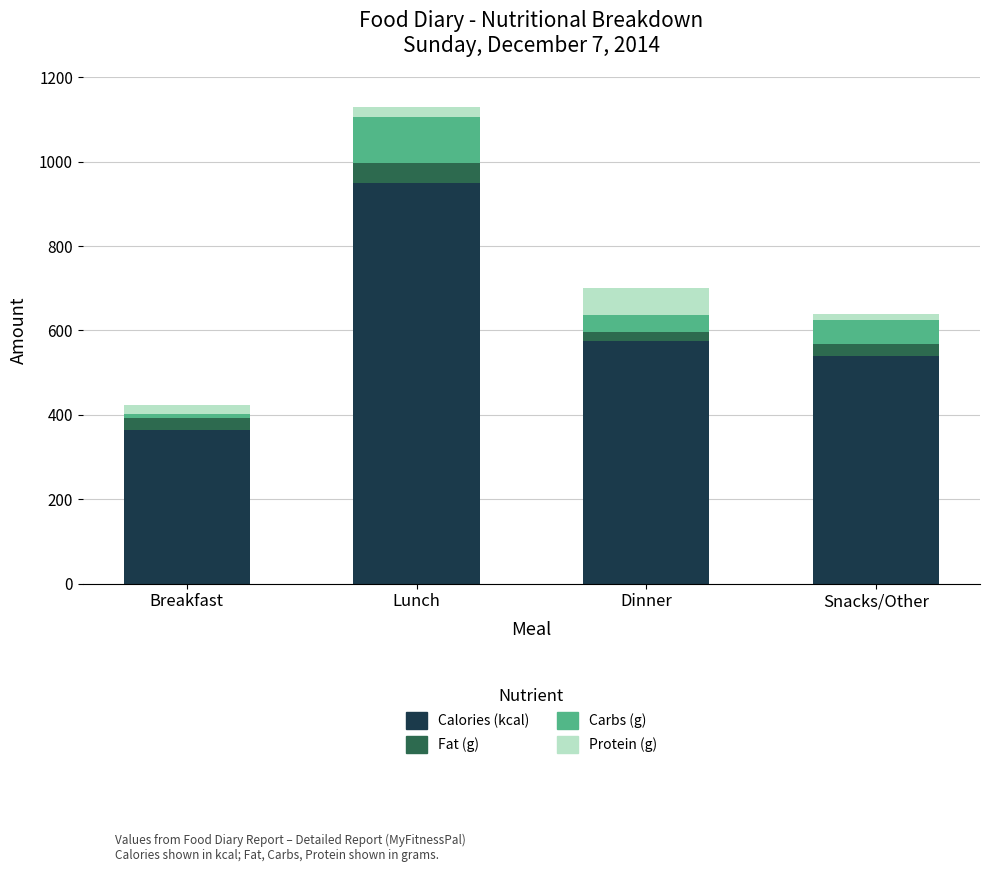

Reading right to left, what are the values for Calories (kcal)?

Snacks/Other=540	Dinner=575	Lunch=950	Breakfast=365